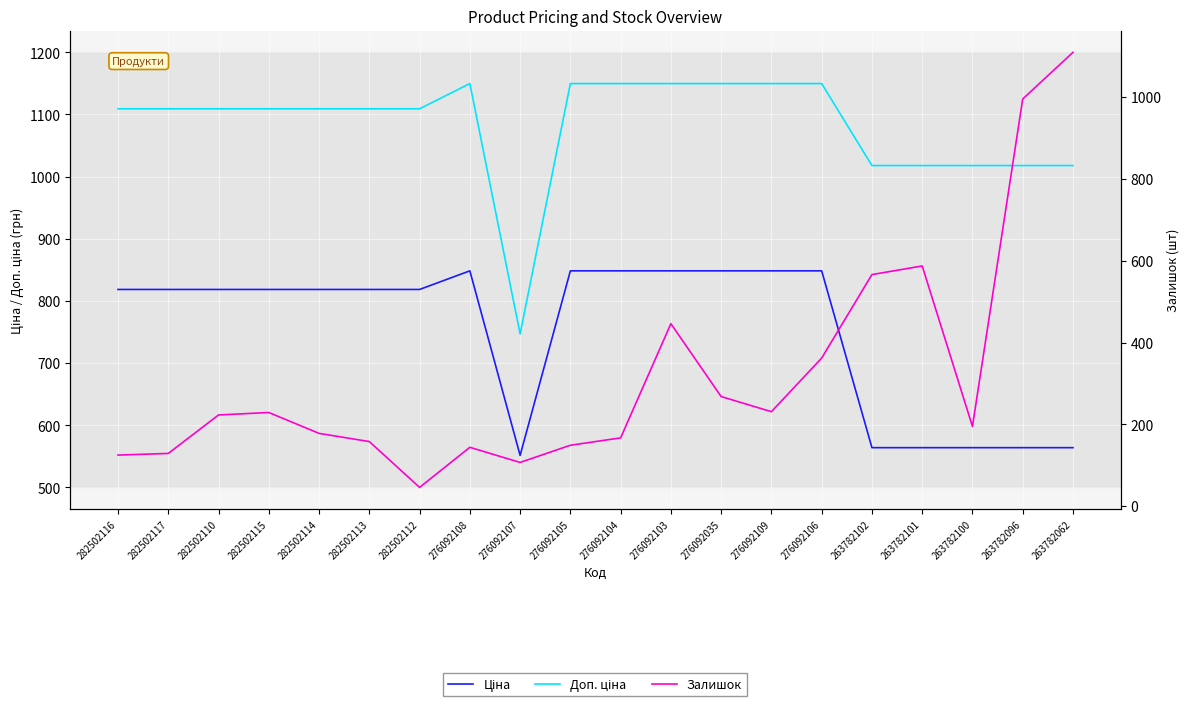

True or false: Доп. ціна and Ціна cross at least once.

False